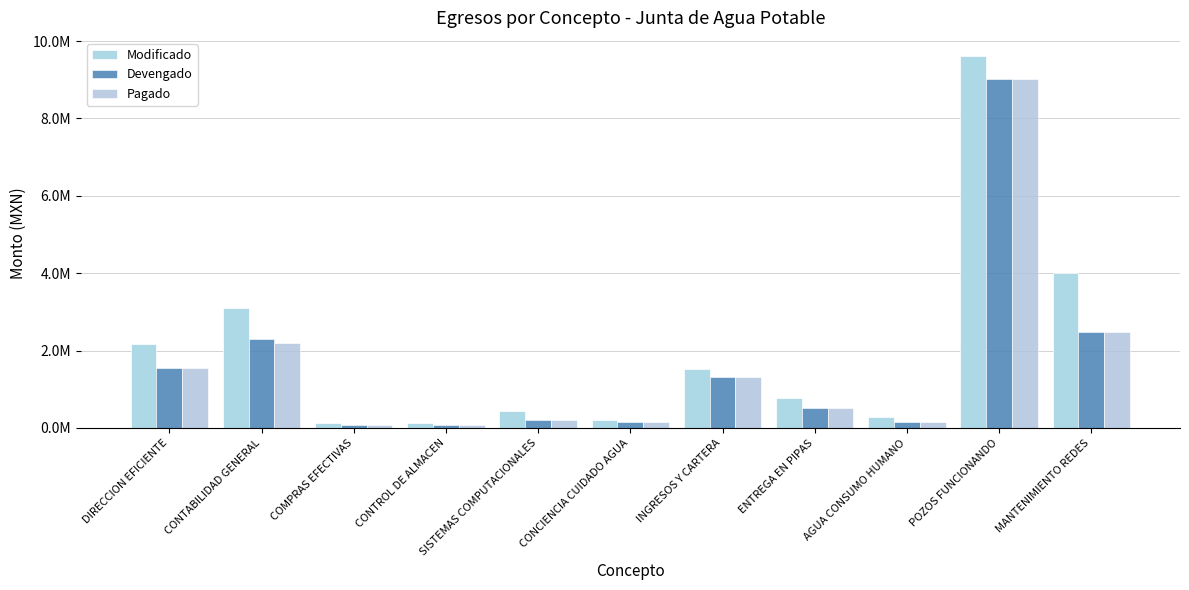

At which category is the sum across all series the highest?

POZOS FUNCIONANDO